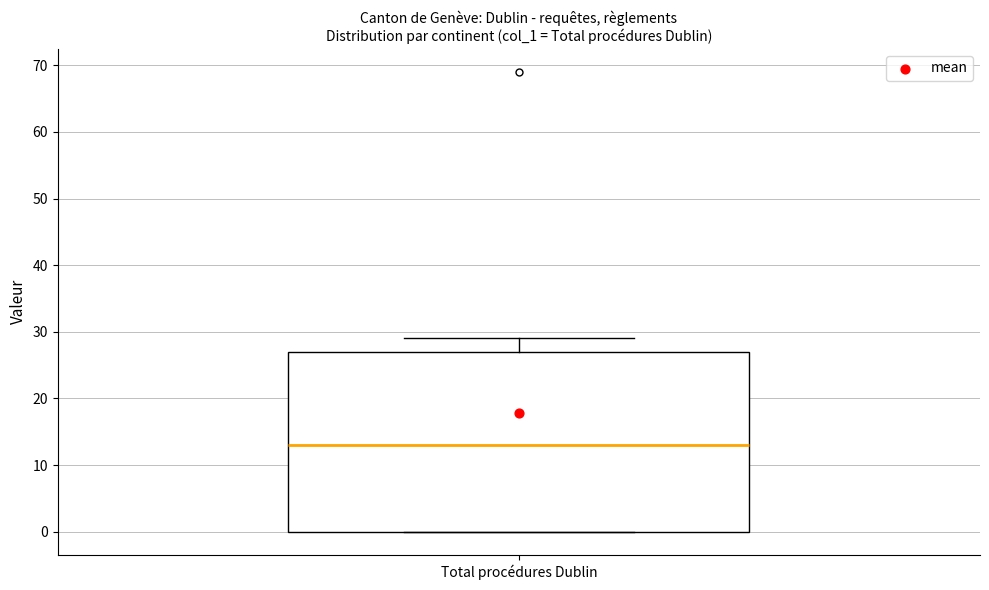

Where is the upper edge of the box for Total procédures Dublin on the y-axis? The values are not printed on the chart, so give them approximately, as read against the axis.

27